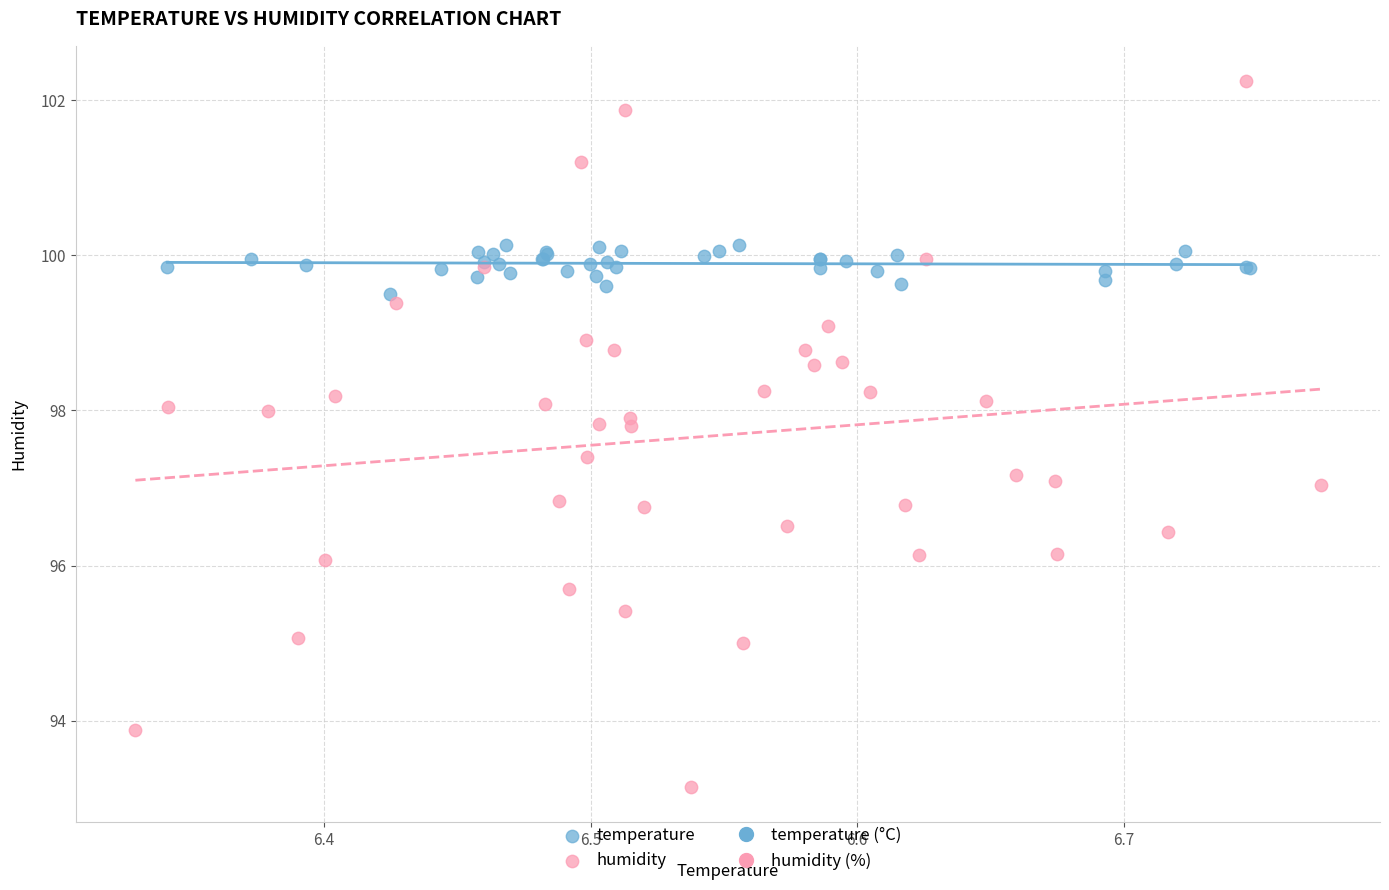

Which series has the widest spread of Y values?

humidity